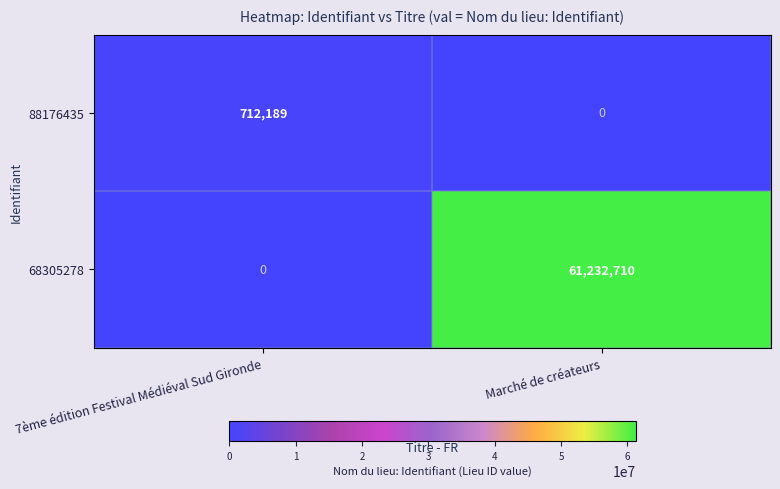

Reading right to left, what are all the values shown in this chart?

88176435: 0	712189
68305278: 61232710	0